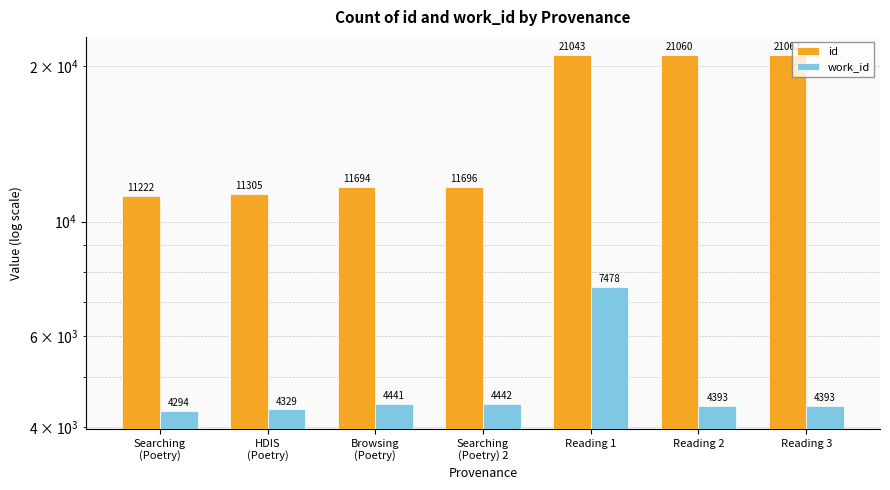

Which has a higher value, Searching
(Poetry) or Reading 1?

Reading 1